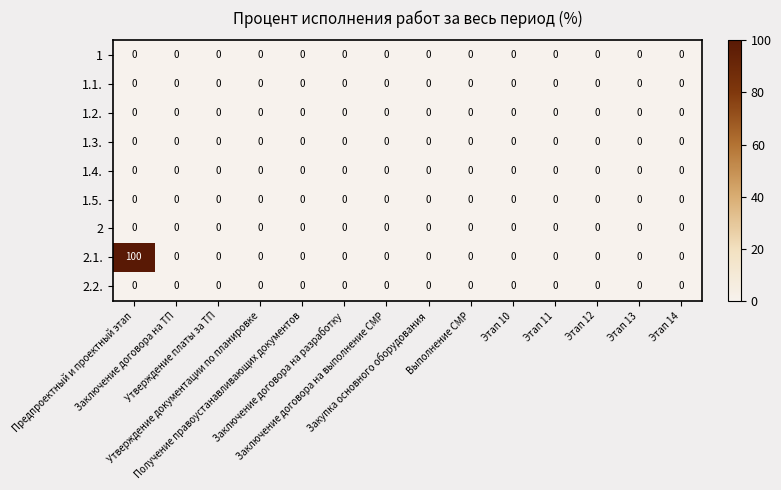

Between Предпроектный и проектный этап and Заключение договора на выполнение СМР, which series saw the biggest shift?

2.1.